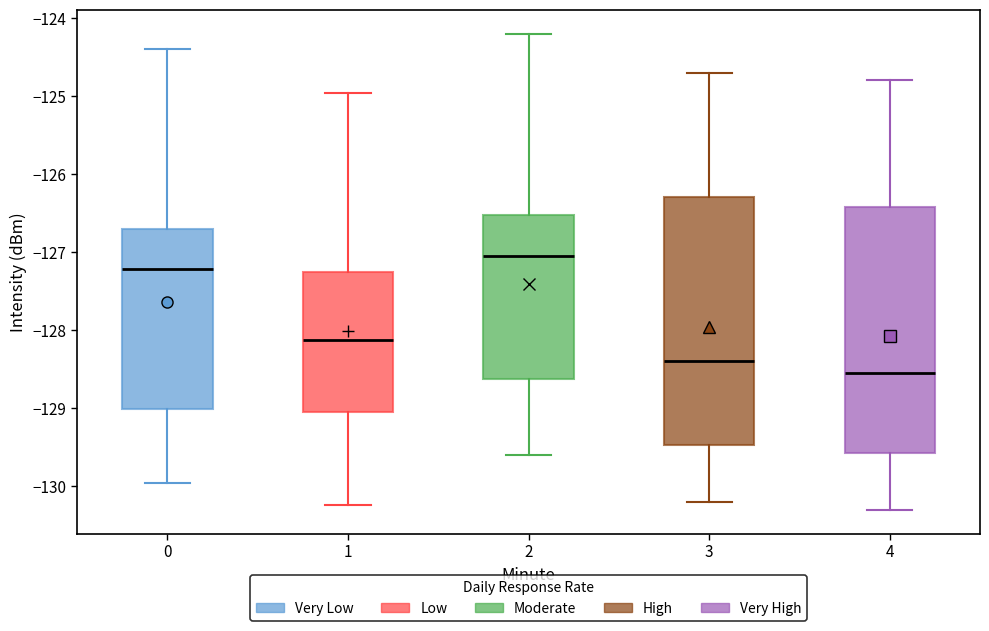

Which box's median line is the lowest?

4